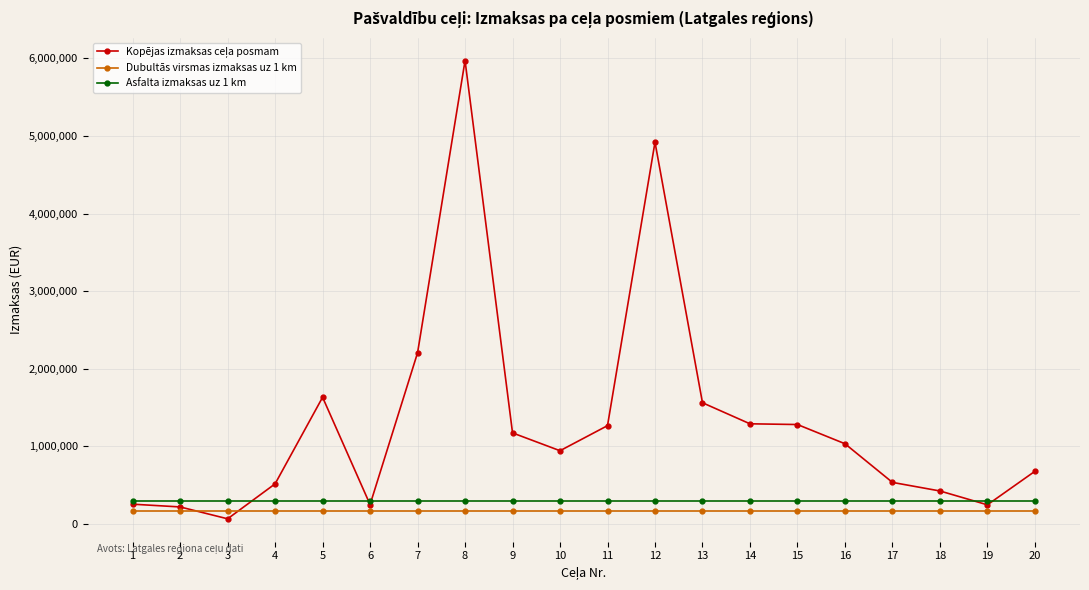

What is the approximate value of Asfalta izmaksas uz 1 km at 11?

300000